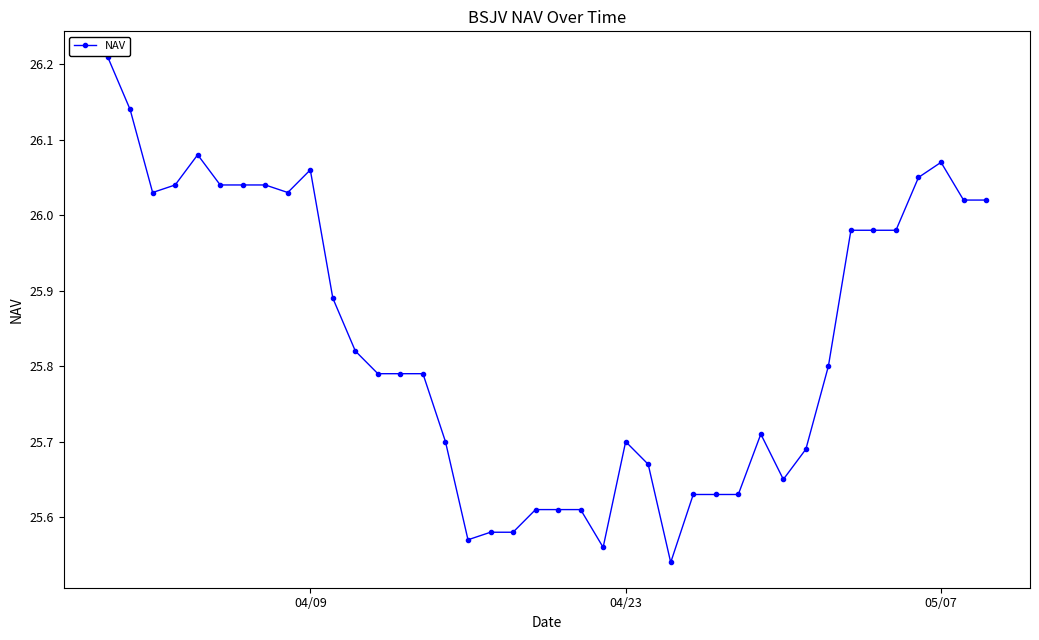

True or false: the data has more than 2 interior local peaks.

True